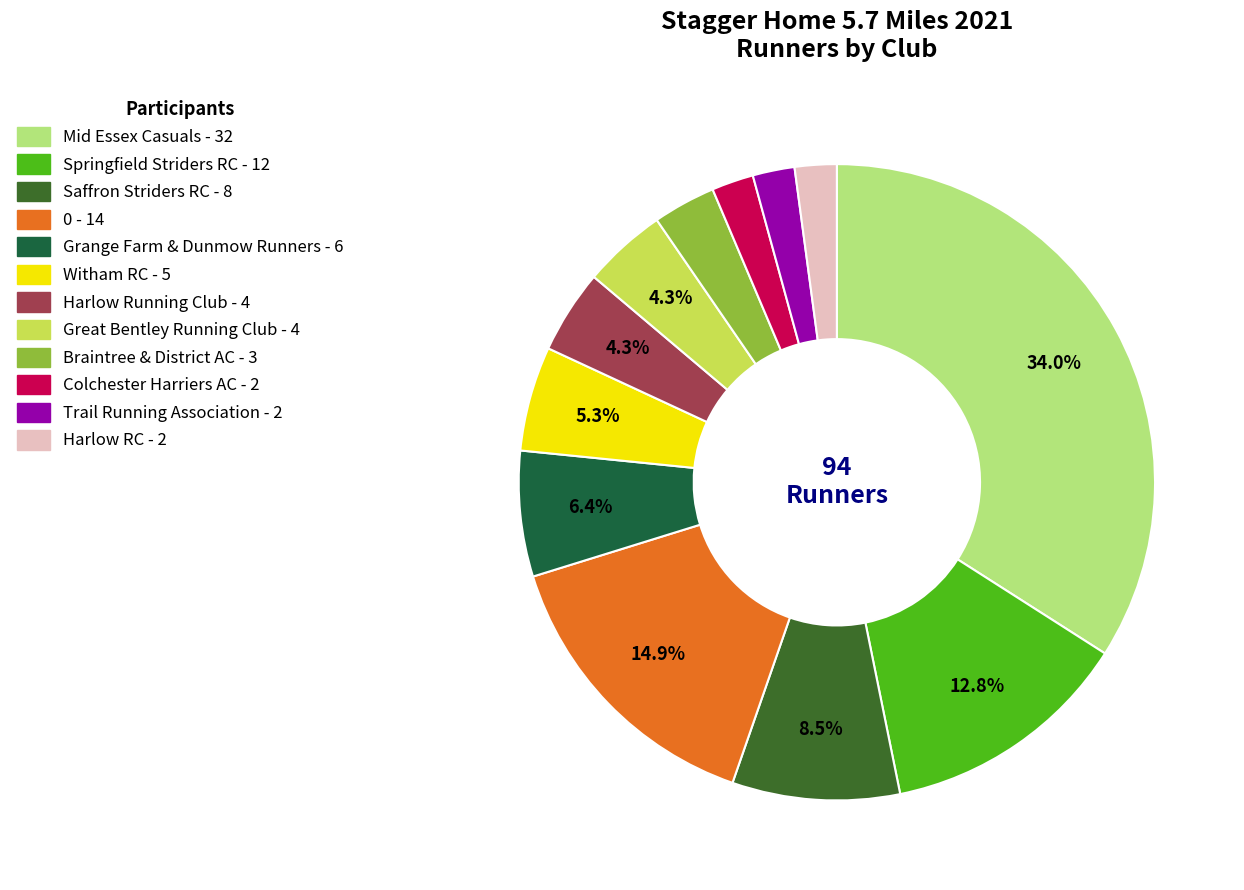

What percentage is the Trail Running Association slice, to the nearest percent?

2%